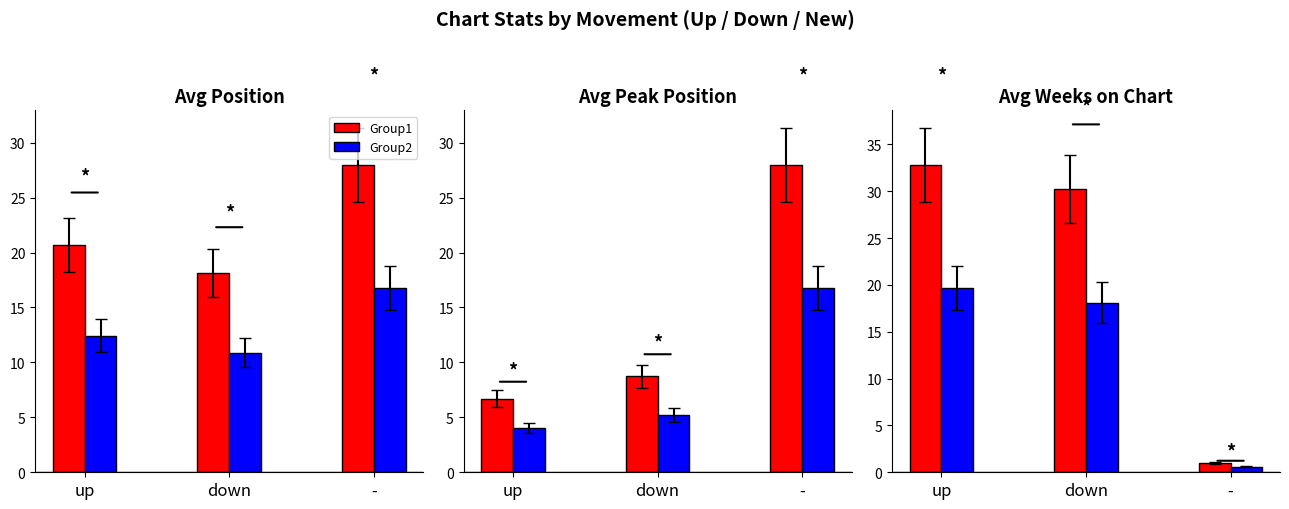

At which category does the chart reach its minimum across all series?

-